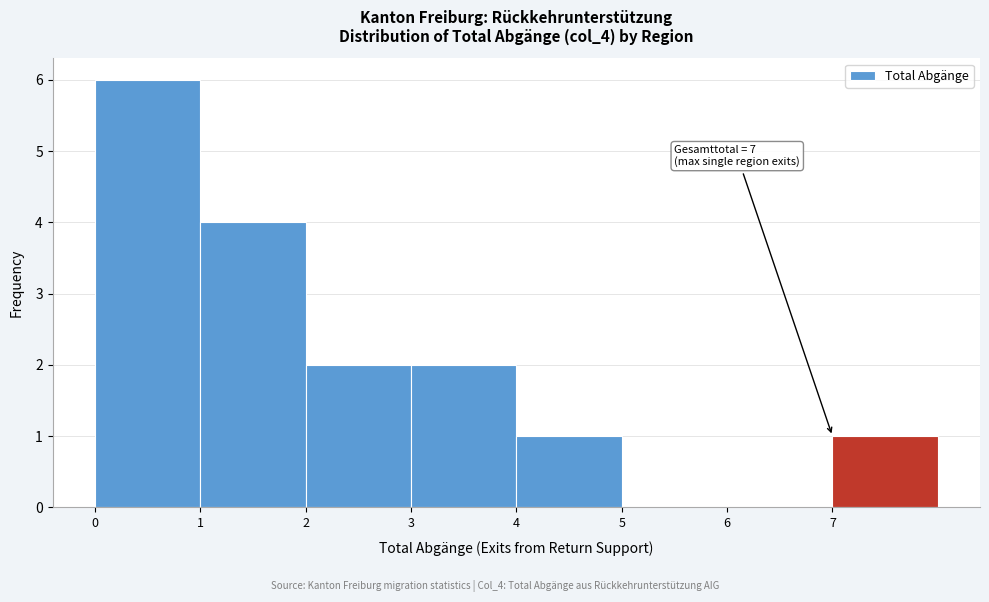

Over which range of the x-axis is the bar tallest?

0 to 1